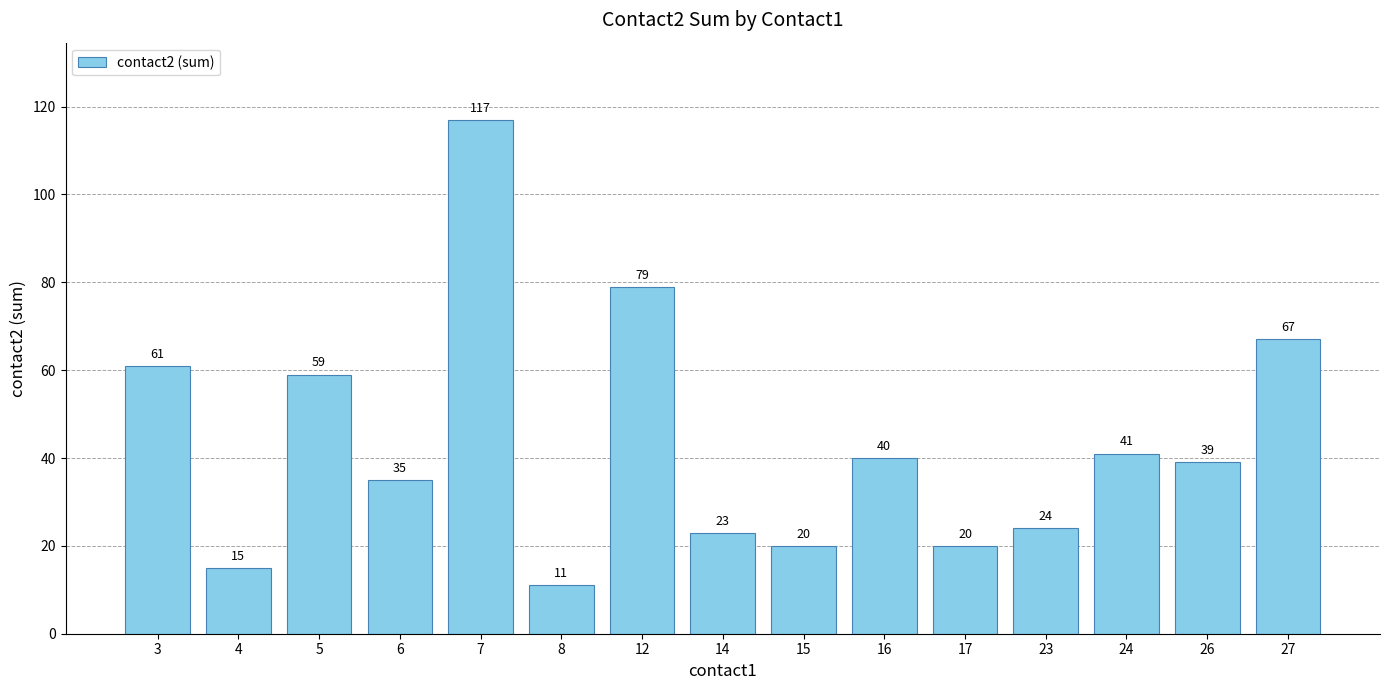

What is the smallest value displayed?

11